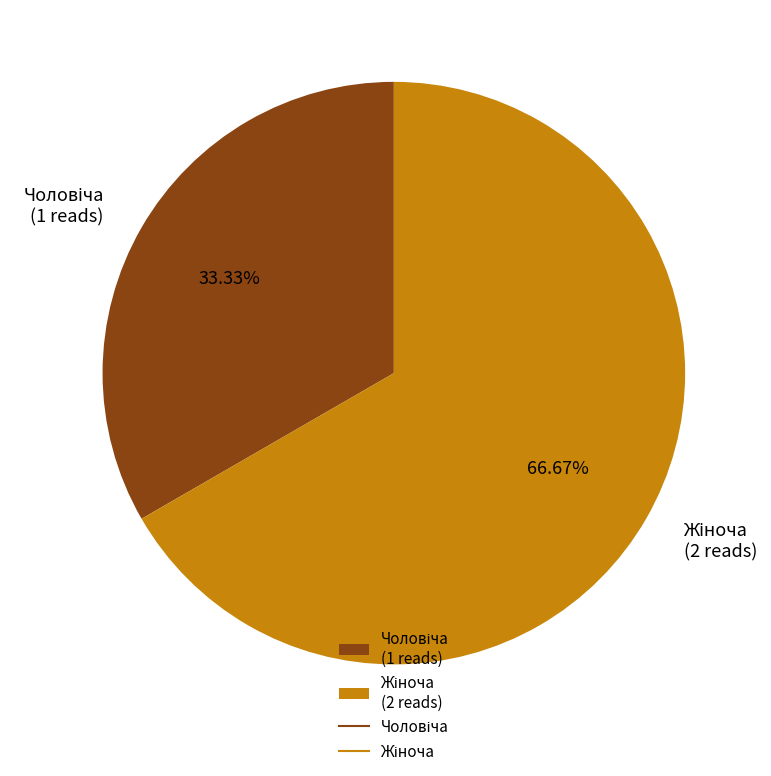

Is there any slice that represents more than half of the pie?

Yes